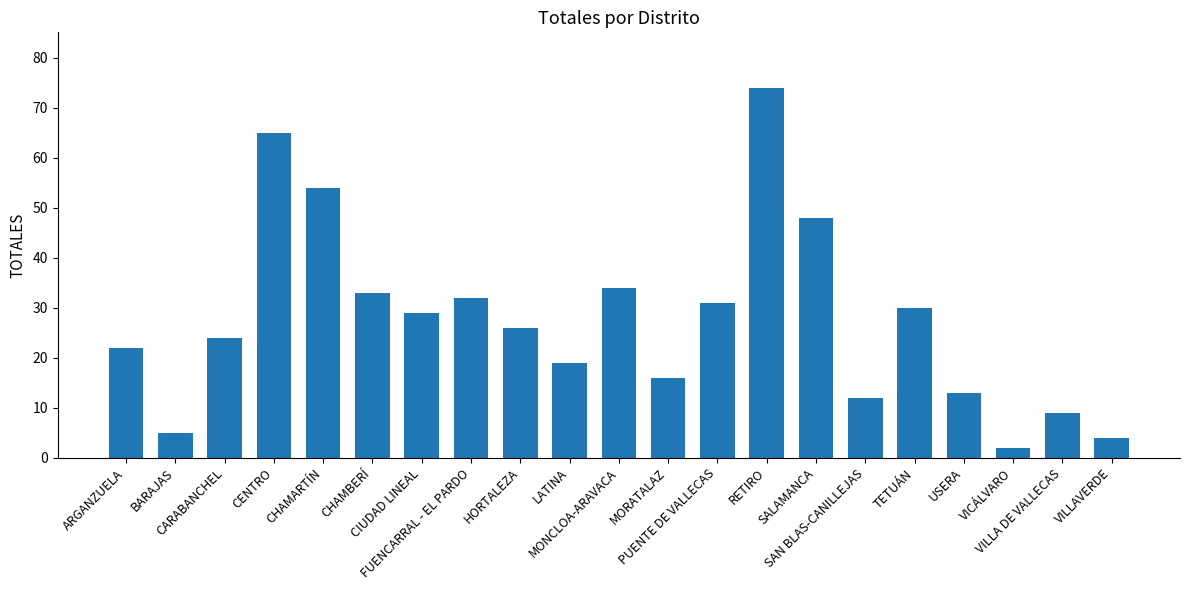

Reading left to right, what are all the values shown in this chart?

ARGANZUELA=22	BARAJAS=5	CARABANCHEL=24	CENTRO=65	CHAMARTÍN=54	CHAMBERÍ=33	CIUDAD LINEAL=29	FUENCARRAL - EL PARDO=32	HORTALEZA=26	LATINA=19	MONCLOA-ARAVACA=34	MORATALAZ=16	PUENTE DE VALLECAS=31	RETIRO=74	SALAMANCA=48	SAN BLAS-CANILLEJAS=12	TETUÁN=30	USERA=13	VICÁLVARO=2	VILLA DE VALLECAS=9	VILLAVERDE=4